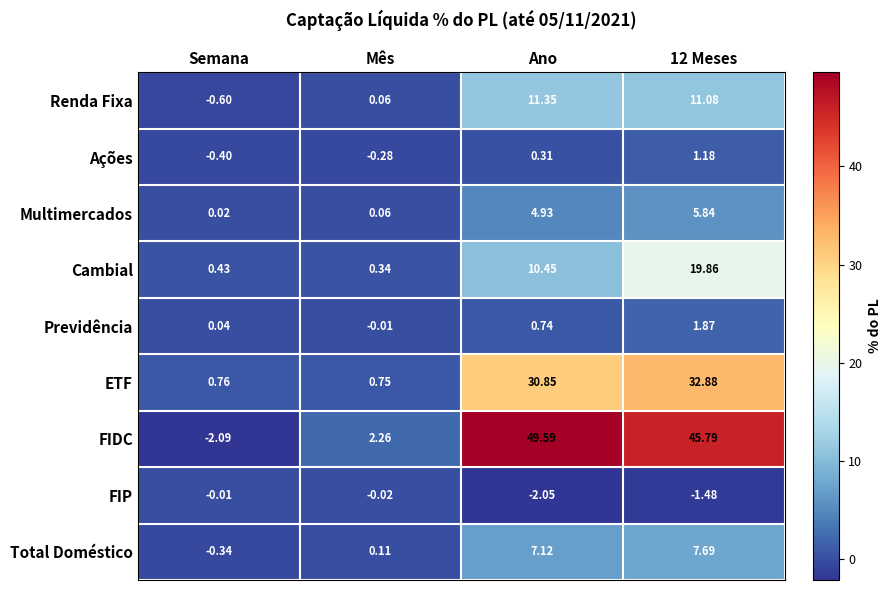

Which series has the largest total across all categories?

FIDC